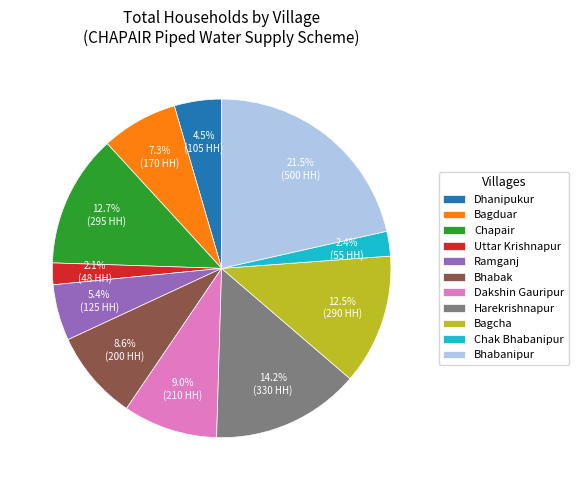

The Bhabak slice represents 9% of the pie. True or false?

True